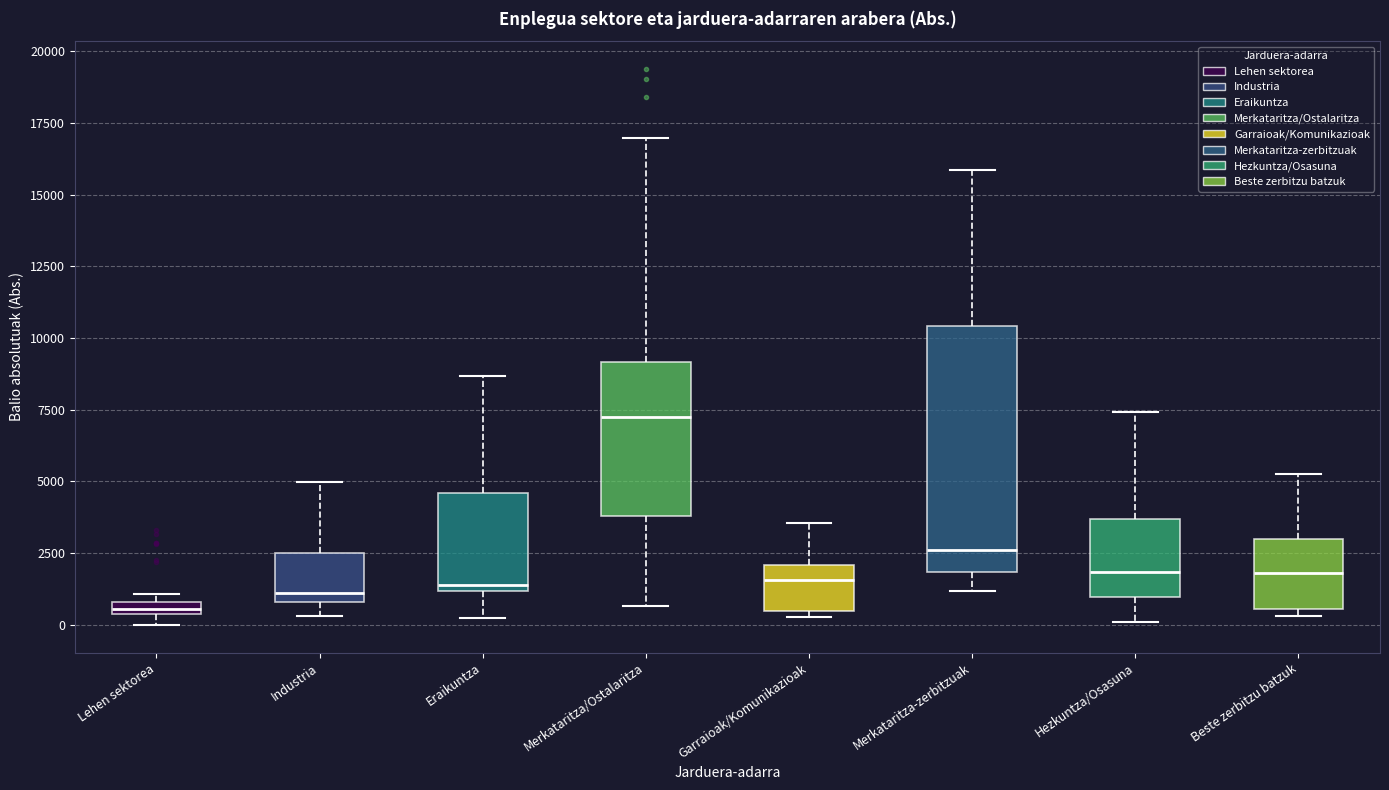

Where is the lower edge of the box for Industria on the y-axis? The values are not printed on the chart, so give them approximately, as read against the axis.

1000